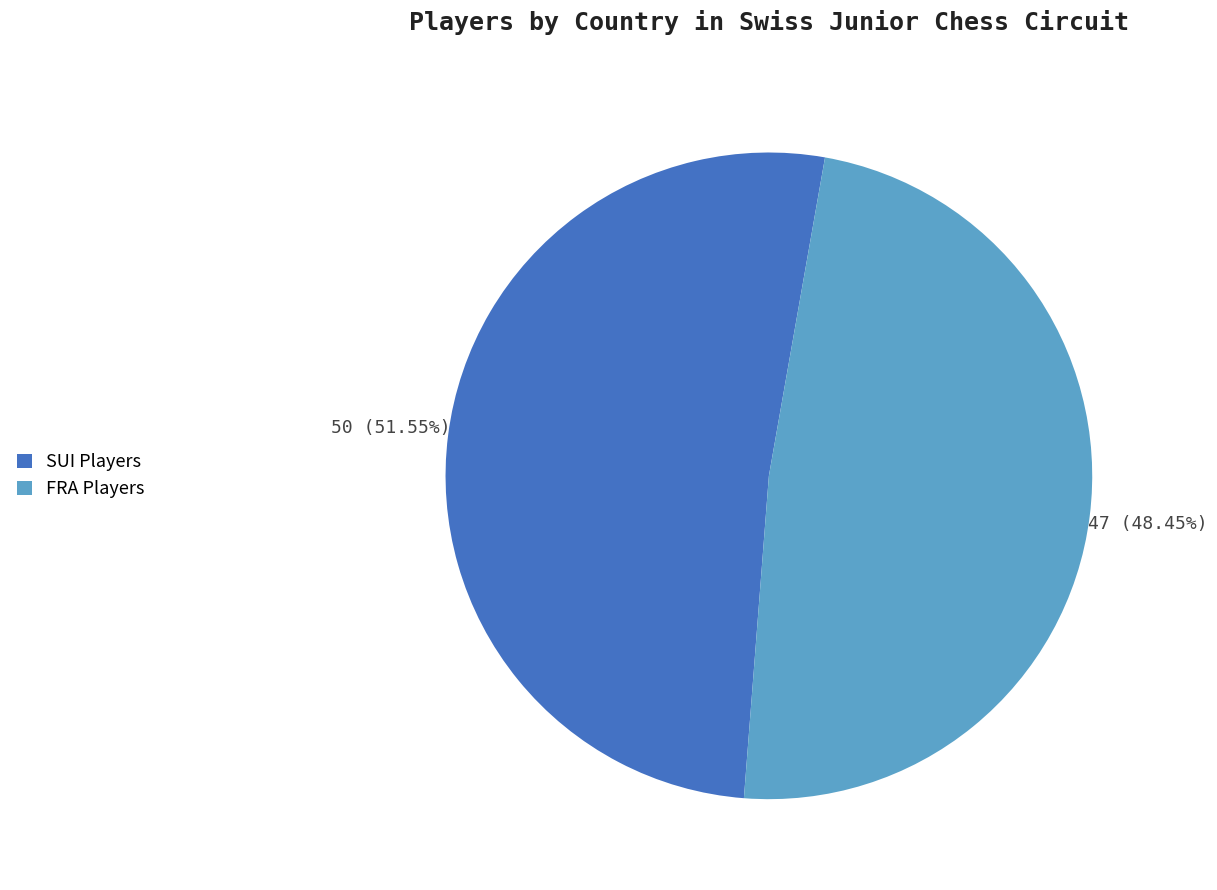

What percentage do FRA and SUI together represent?

100.0%